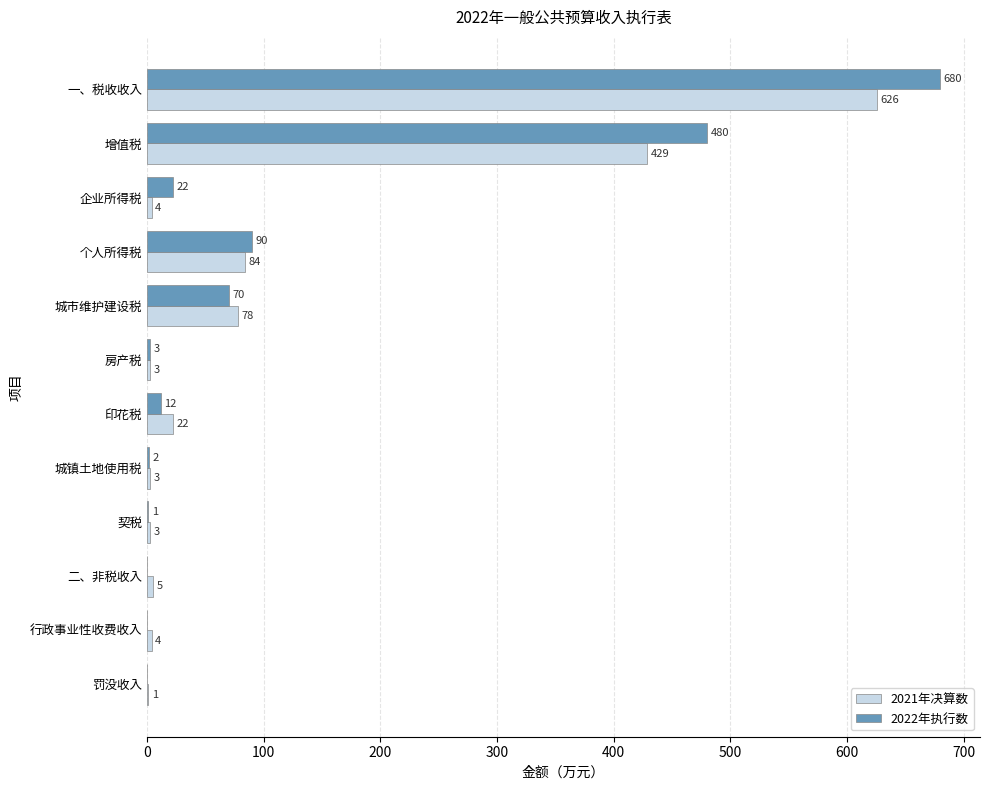

Which series changed the most between 契税 and 罚没收入?

2021年决算数